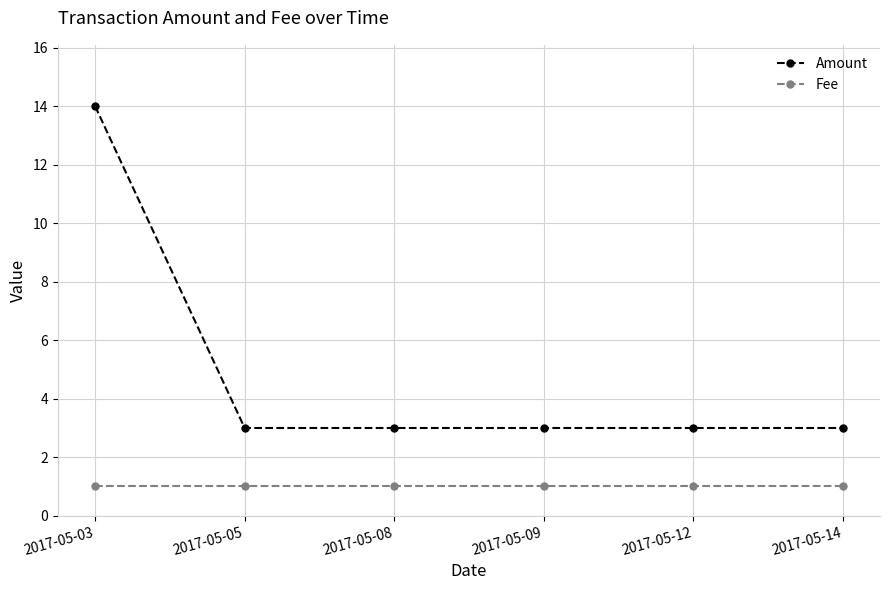

True or false: Amount and Fee cross at least once.

False